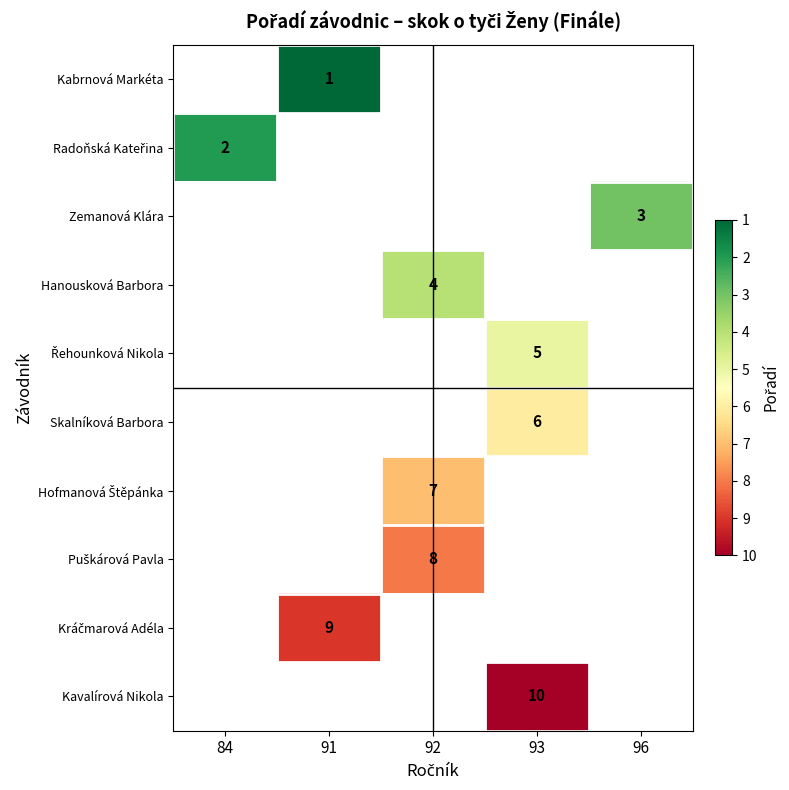

Is it true that Skalníková Barbora equals 6 at 93?

True